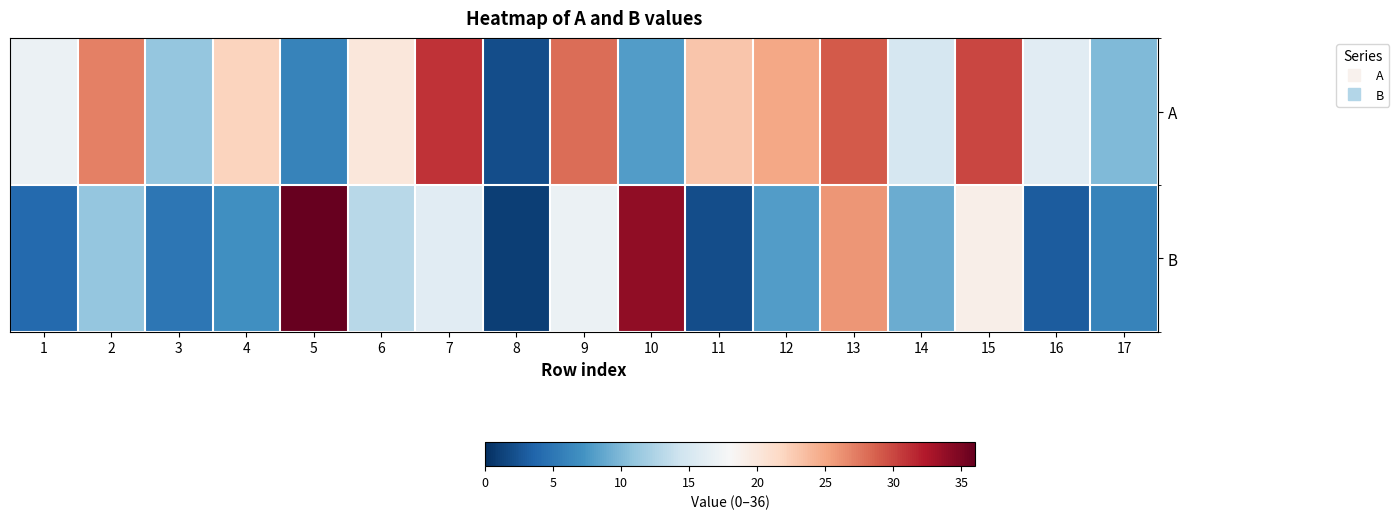

Reading right to left, transcribe all the data shown in this chart.

A: 17=10	16=16	15=30	14=15	13=29	12=25	11=23	10=8	9=28	8=2	7=31	6=20	5=6	4=22	3=11	2=27	1=17
B: 17=6	16=3	15=19	14=9	13=26	12=8	11=2	10=34	9=17	8=1	7=16	6=13	5=36	4=7	3=5	2=11	1=4